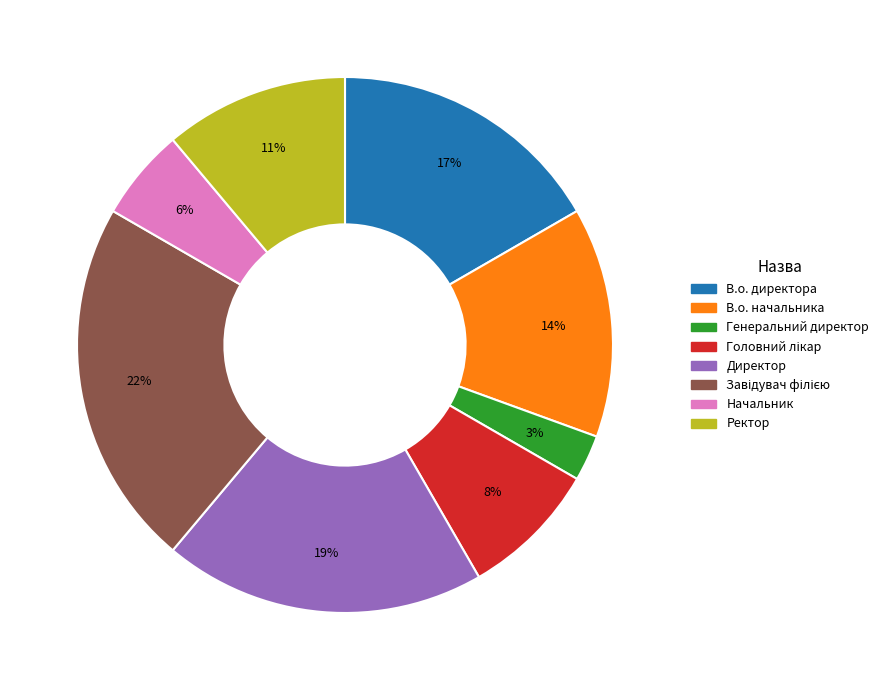

To the nearest percent, what percentage of the pie is Директор?

19%